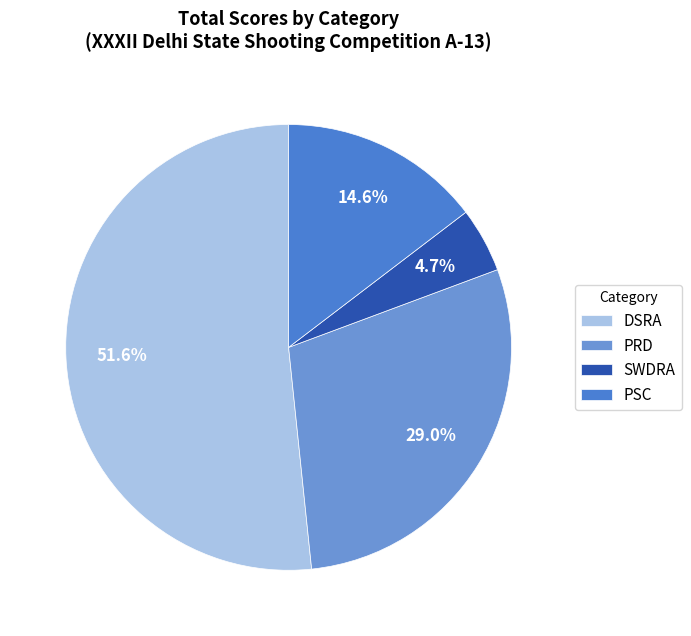

Does PRD represent more than half of the total?

No